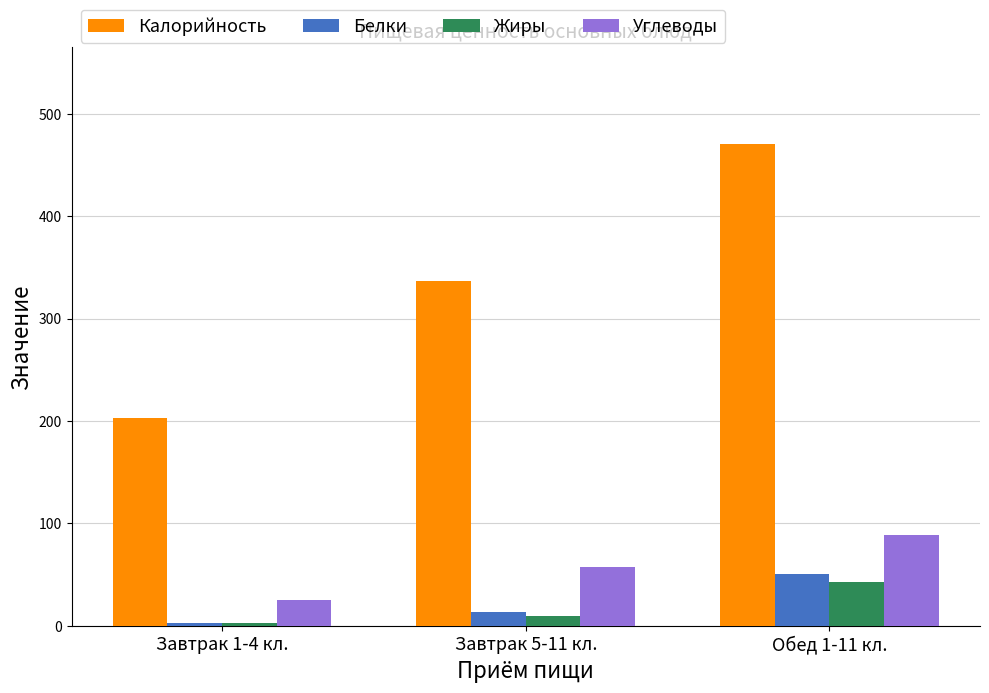

What is the difference between the maximum and minimum values in the Жиры series?

39.6